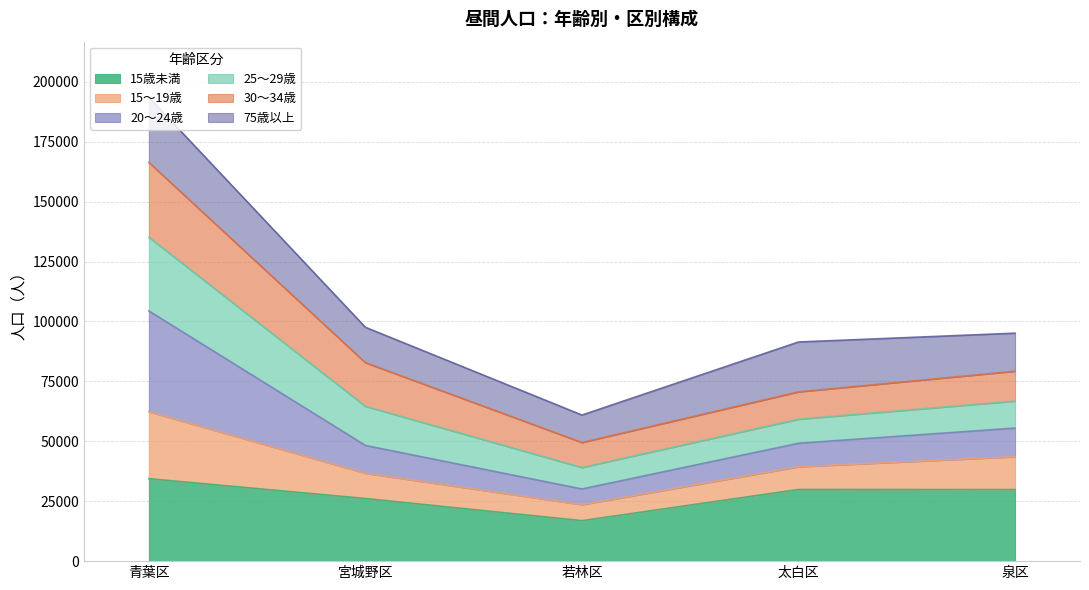

At which category is the sum across all series the highest?

青葉区